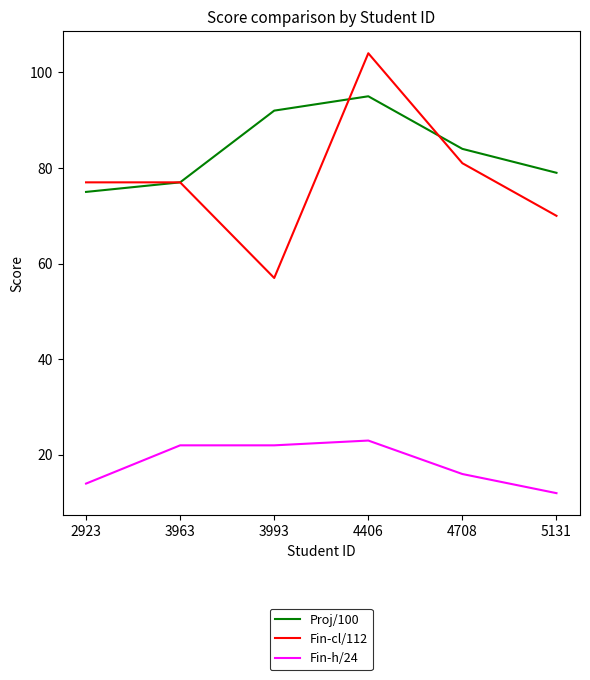

True or false: Fin-h/24 and Proj/100 intersect in this chart.

False